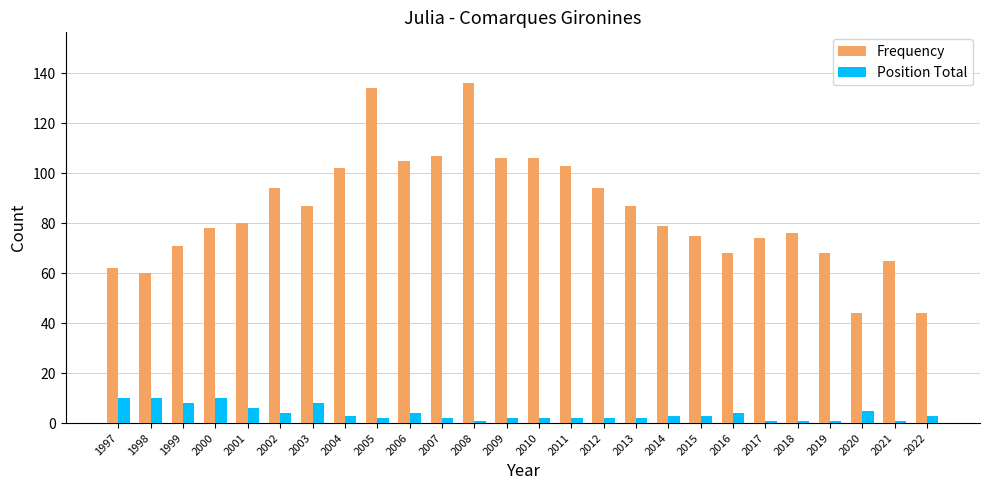

What is the average value of the Position Total series?

4